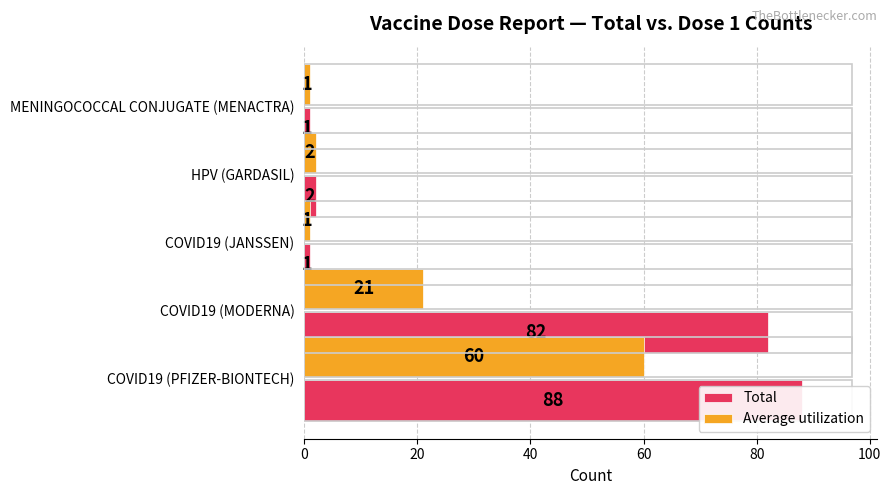

The Total series shows 1 at COVID19 (JANSSEN). True or false?

False